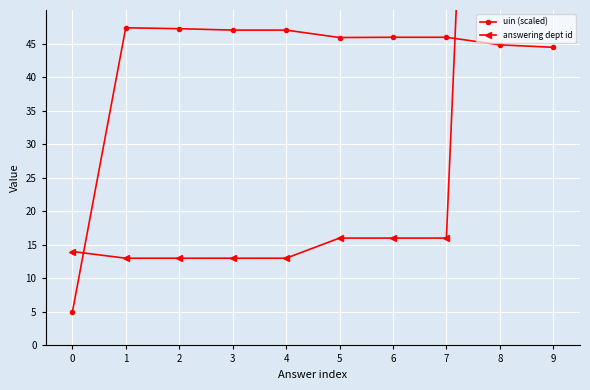

At which label does uin (scaled) first exceed 45?

1